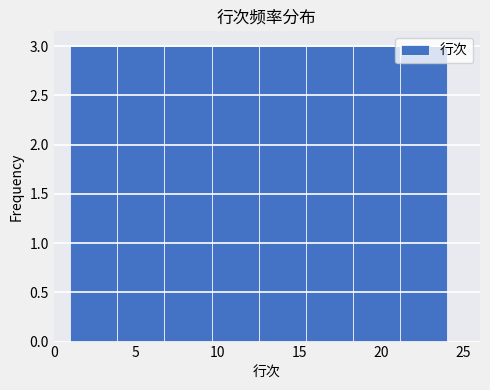

What is the height of the bar covering 1.0 to 4.0 on the x-axis? Neither the bar edges nor the heights are printed on the chart, so give them approximately, as read against the axes.

3